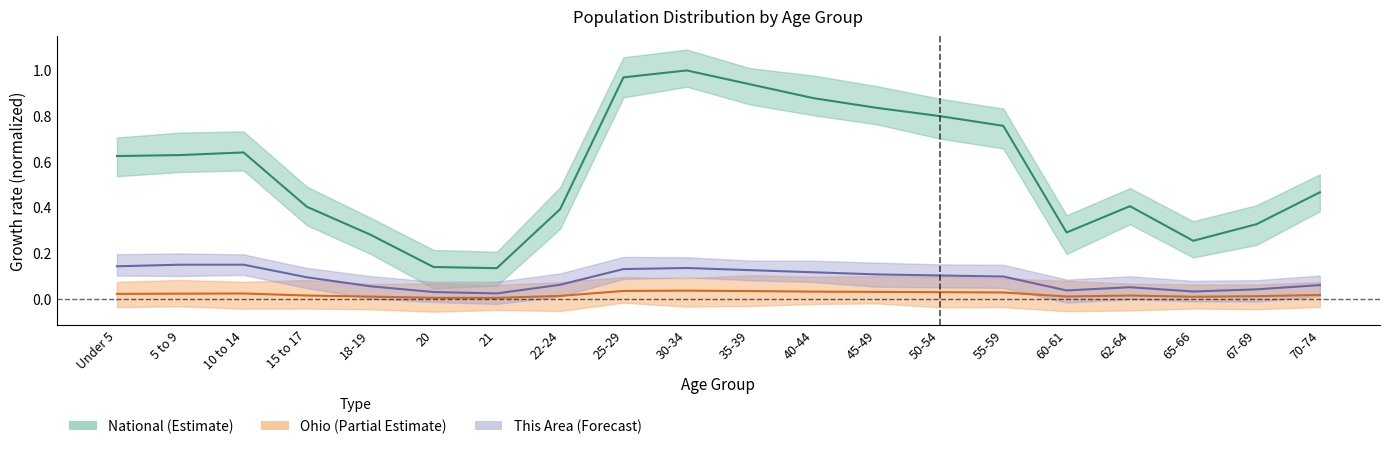

List the labels in order of Ohio value, smallest first.

21, 20, 65-66, 18-19, 60-61, 67-69, 22-24, 15 to 17, 62-64, 70-74, Under 5, 5 to 9, 10 to 14, 55-59, 50-54, 45-49, 40-44, 35-39, 25-29, 30-34